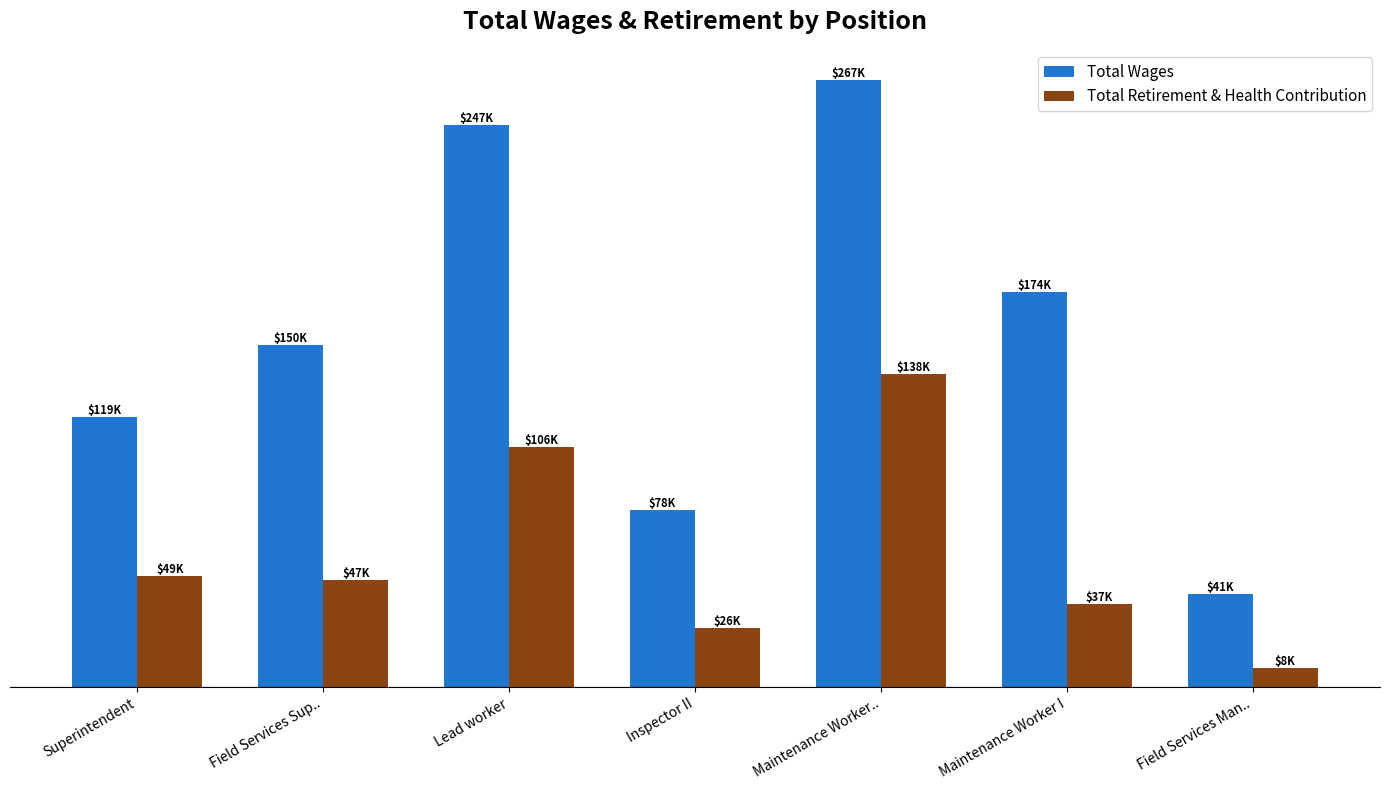

What are all the series names shown in the legend?

Total Wages, Total Retirement & Health Contribution